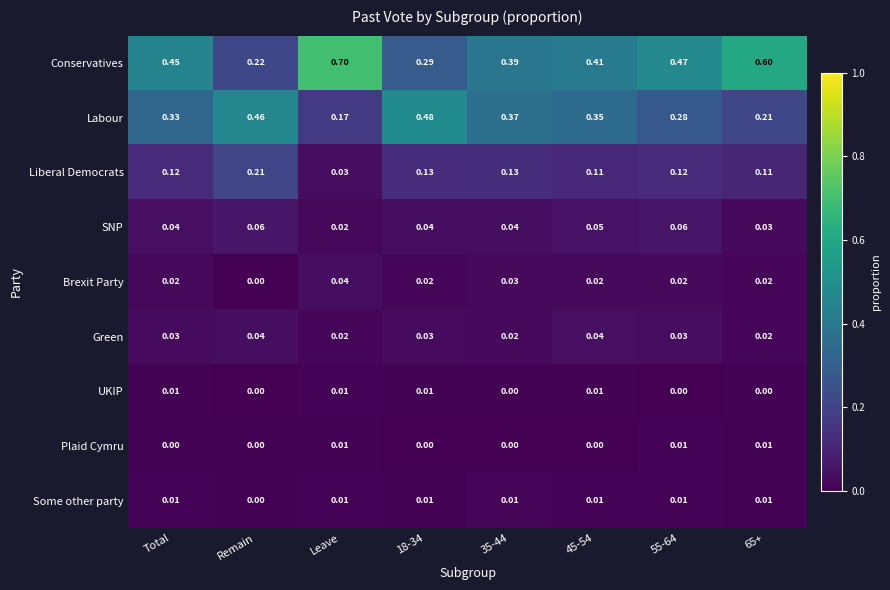

Is the value of Conservatives at 35-44 greater than the value of UKIP at 45-54?

Yes